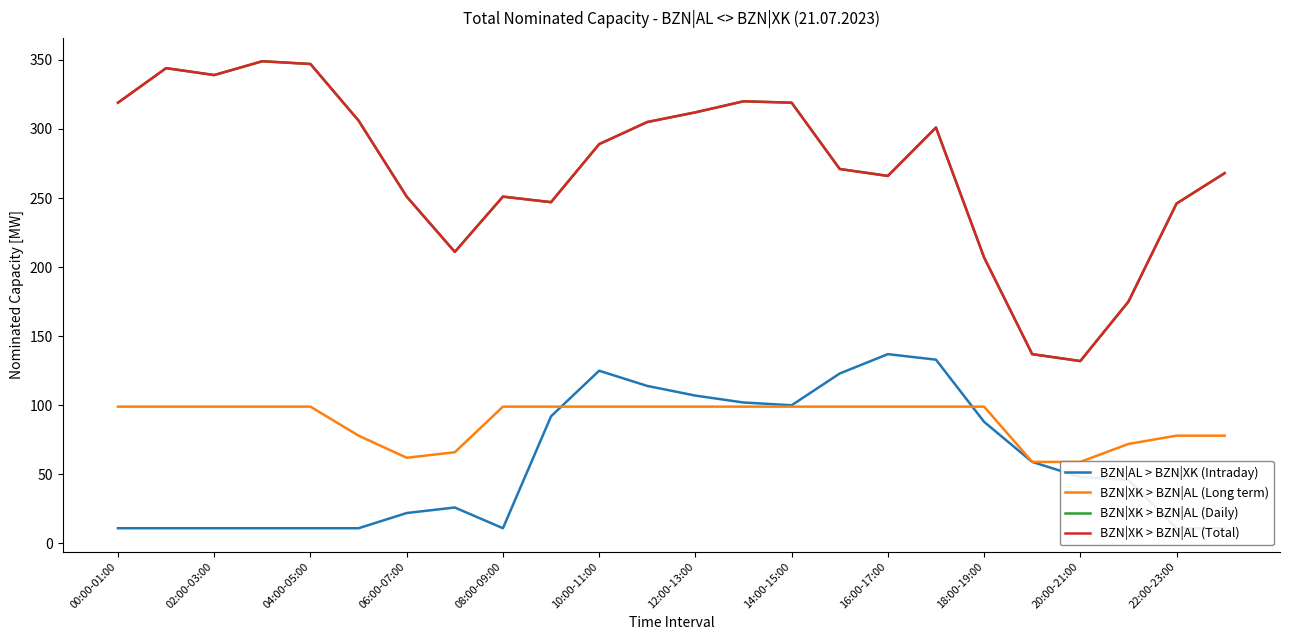

Reading left to right, extract all data points from this chart.

BZN|AL > BZN|XK (Intraday): 11	11	11	11	11	11	22	26	11	92	125	114	107	102	100	123	137	133	88	59	48	46	11	11
BZN|XK > BZN|AL (Long term): 99	99	99	99	99	78	62	66	99	99	99	99	99	99	99	99	99	99	99	59	59	72	78	78
BZN|XK > BZN|AL (Daily): 319	344	339	349	347	306	251	211	251	247	289	305	312	320	319	271	266	301	207	137	132	175	246	268
BZN|XK > BZN|AL (Total): 319	344	339	349	347	306	251	211	251	247	289	305	312	320	319	271	266	301	207	137	132	175	246	268